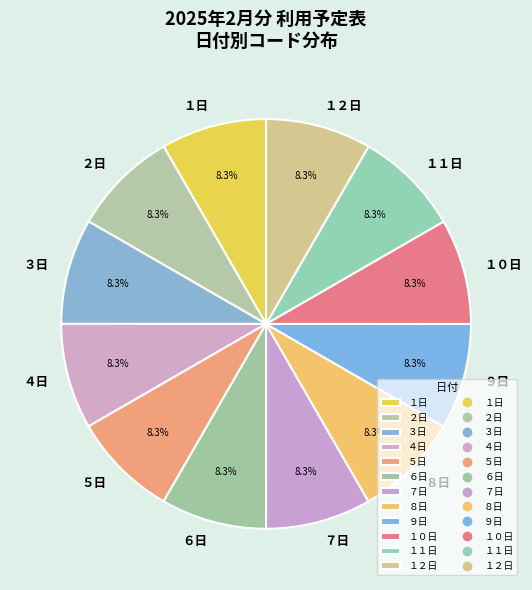

What is the ratio of the value at １１日 to the value at ４日?

1.0